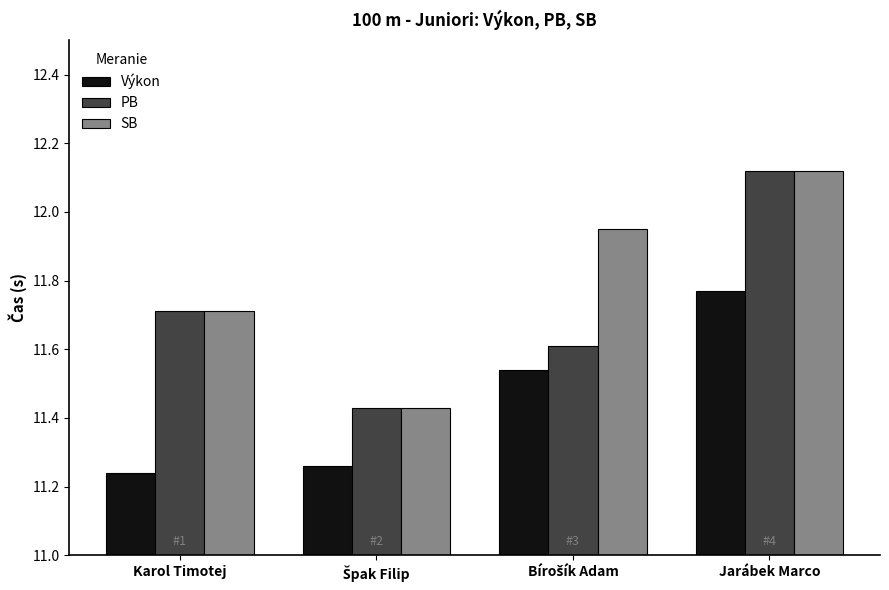

Count the PB values in the range 11 to 12.

3